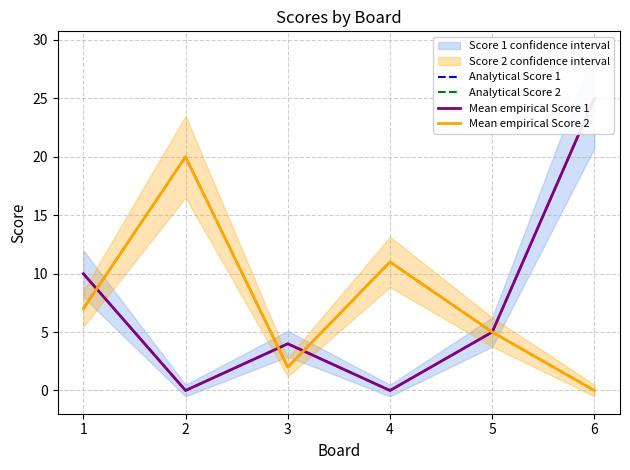

What is the total value across all series at 6?

50